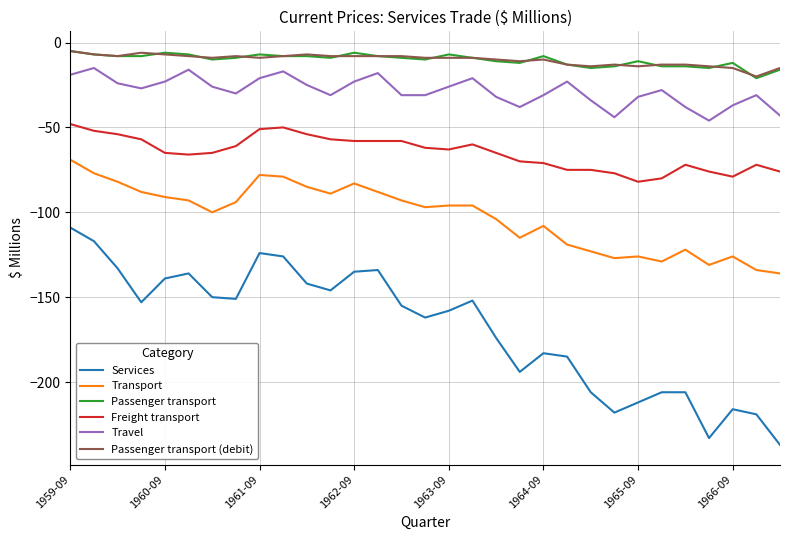

True or false: Passenger transport (debit) and Services intersect in this chart.

False